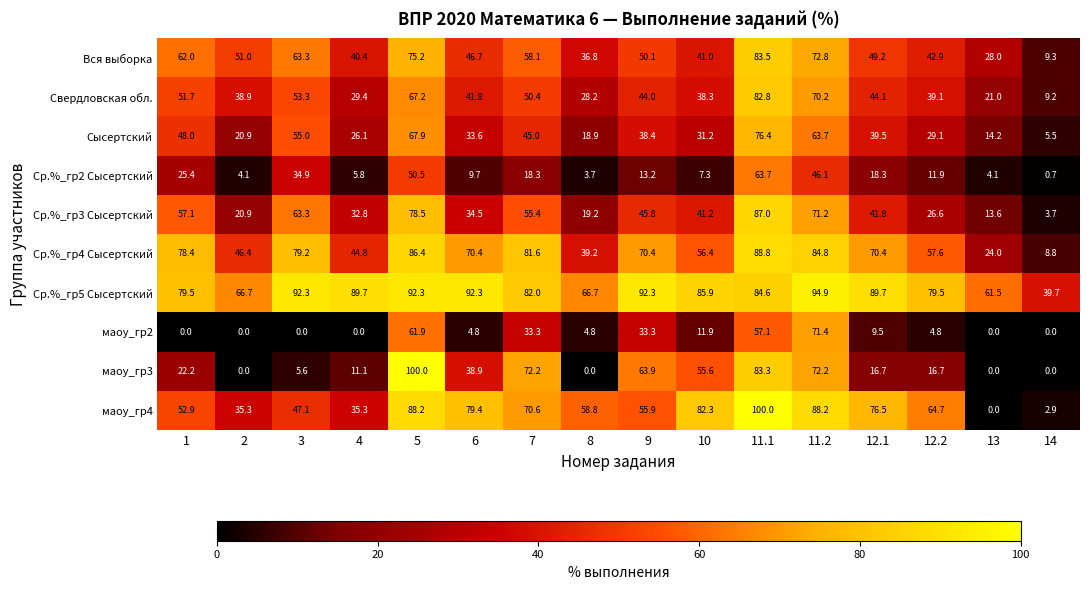

How many data points in Сысертский are less than 38?

8